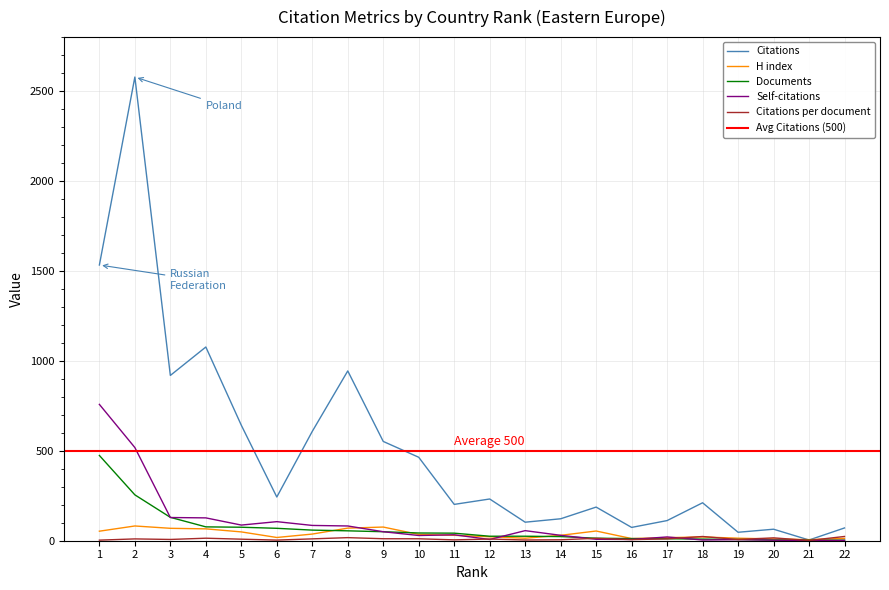

True or false: Self-citations has a value of 124.0 at 2.

False